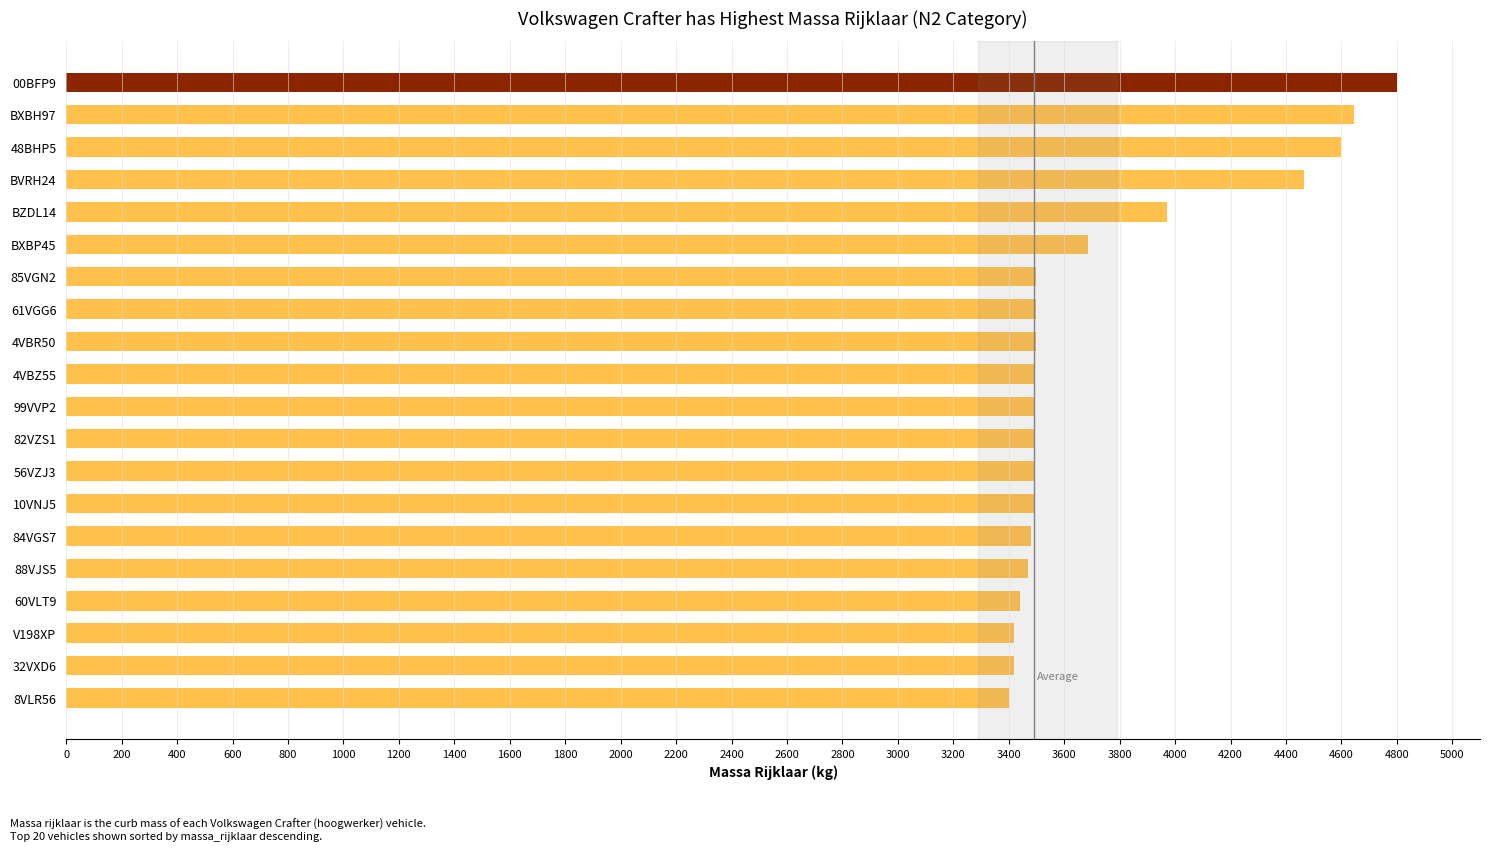

What is the ratio of the value at 85VGN2 to the value at 82VZS1?

1.0